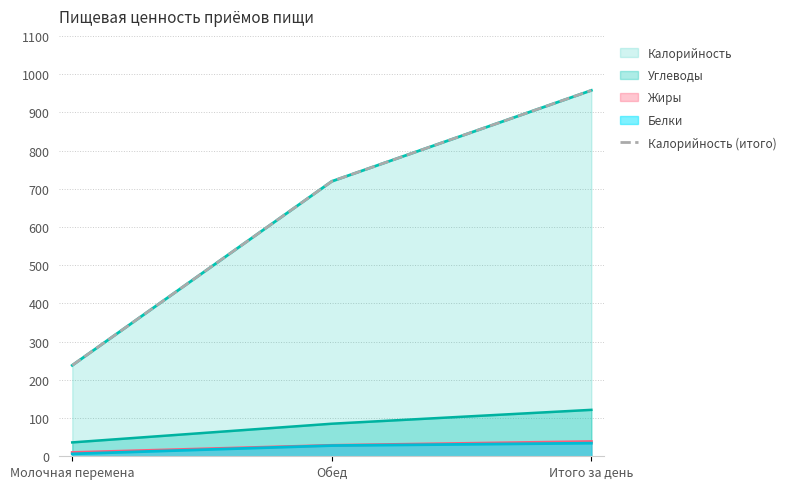

The chart shows a value of 1438.9 at Итого за день. True or false?

False